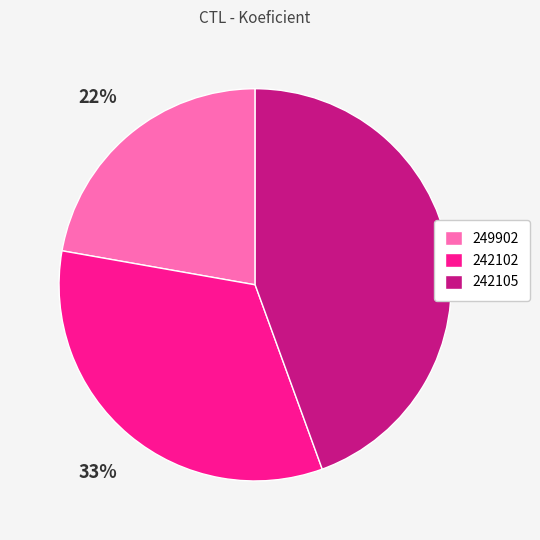

To the nearest percent, what is the difference between the 249902 and 242102 slice percentages?

11%